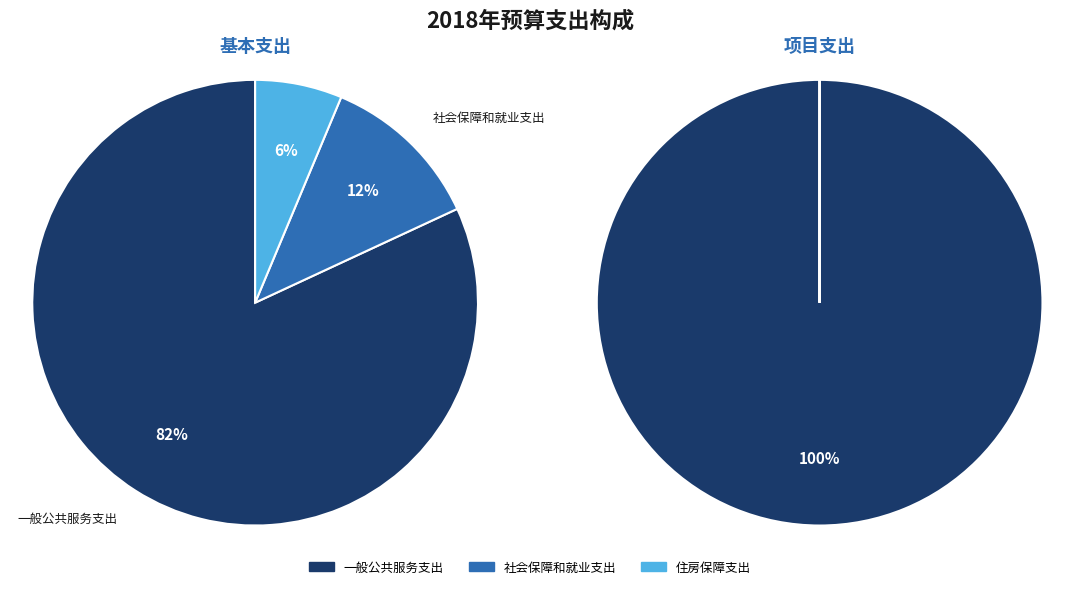

Does any single category account for the majority?

Yes